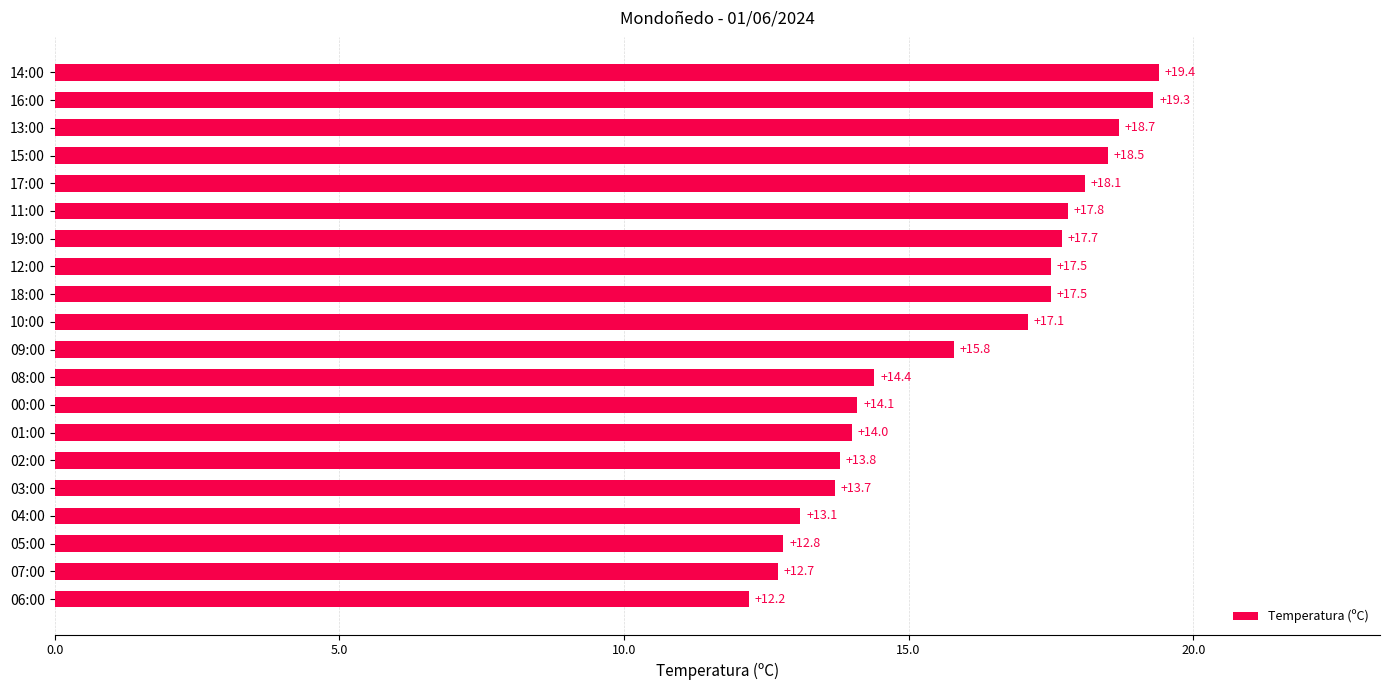

What is the sum of the values at 11:00 and 17:00?

35.9